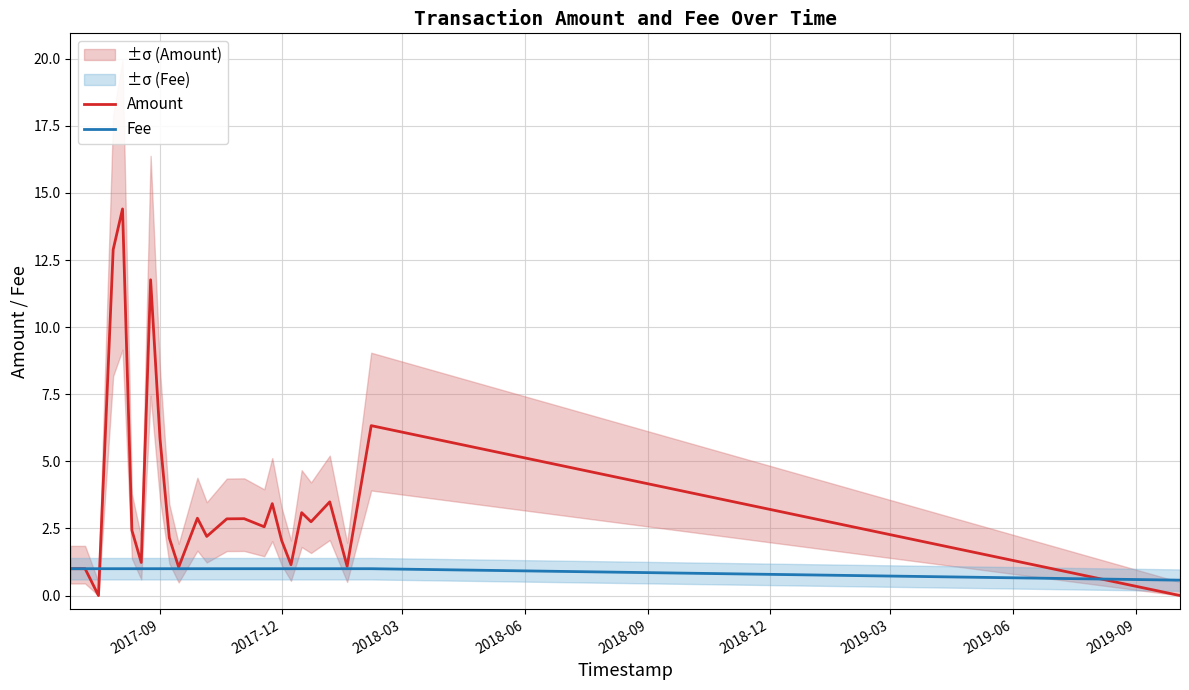

Which series ends up on top after the final intersection of Amount and Fee?

Fee